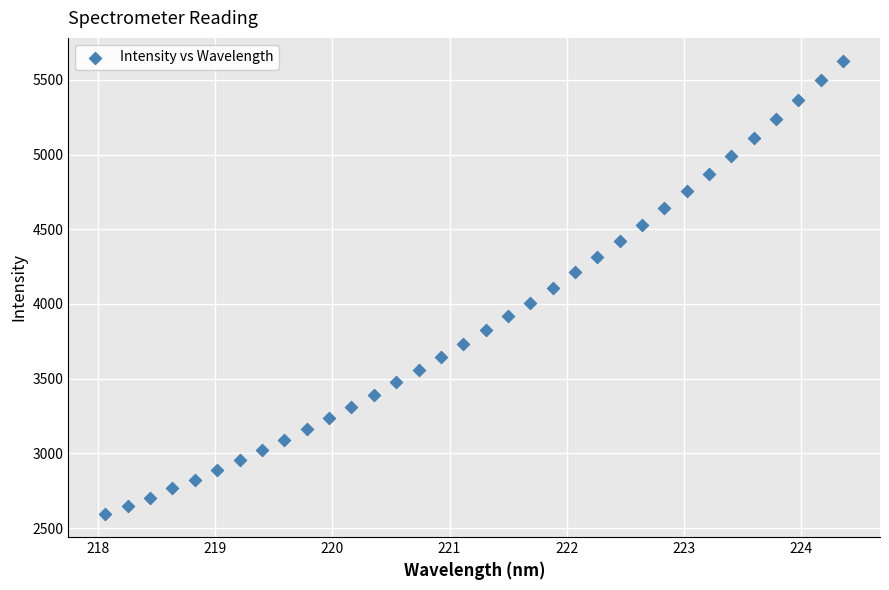

What is the range of X values (max minus min)?

6.3